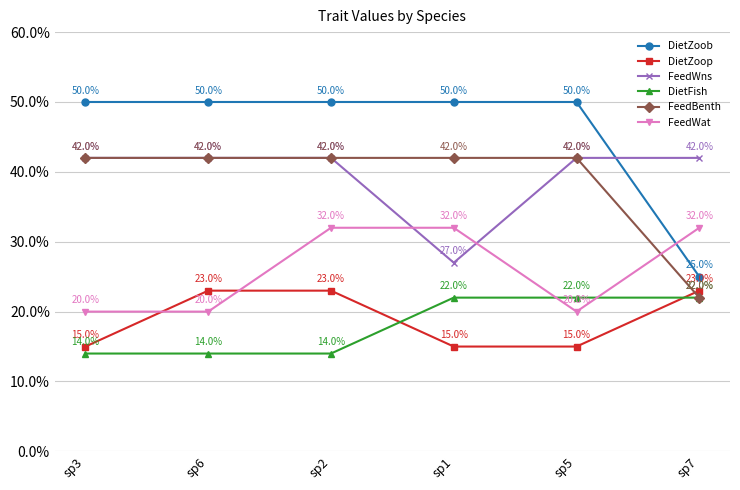

What is the average value of the DietZoop series?

19